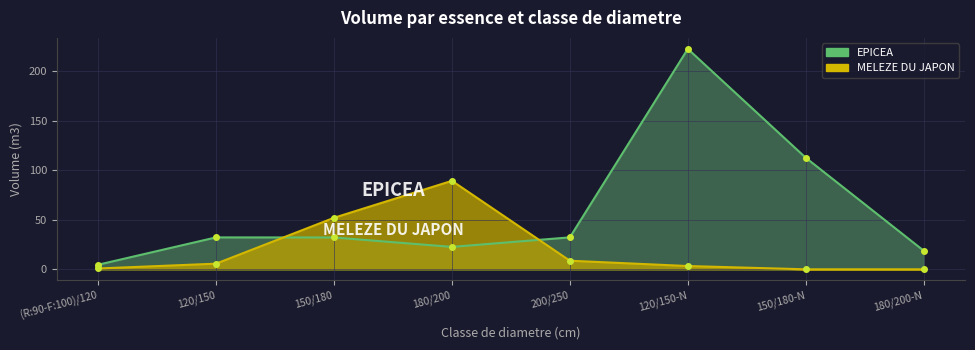

Does the chart display data point markers on the line(s)?

Yes